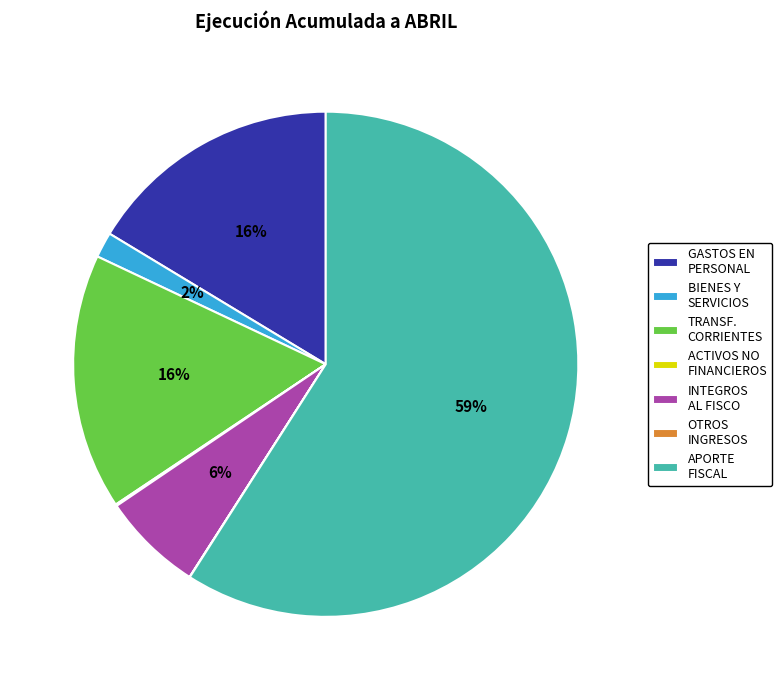

Is it true that GASTOS EN PERSONAL is 23% of the pie?

False